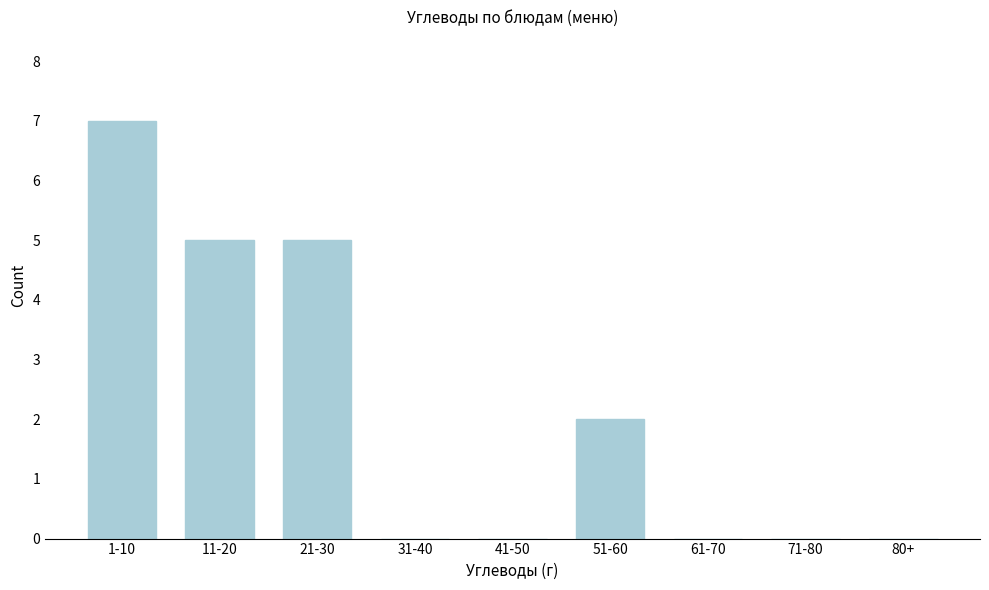

Reading left to right, extract all data points from this chart.

1-10=7	11-20=5	21-30=5	31-40=0	41-50=0	51-60=2	61-70=0	71-80=0	80+=0